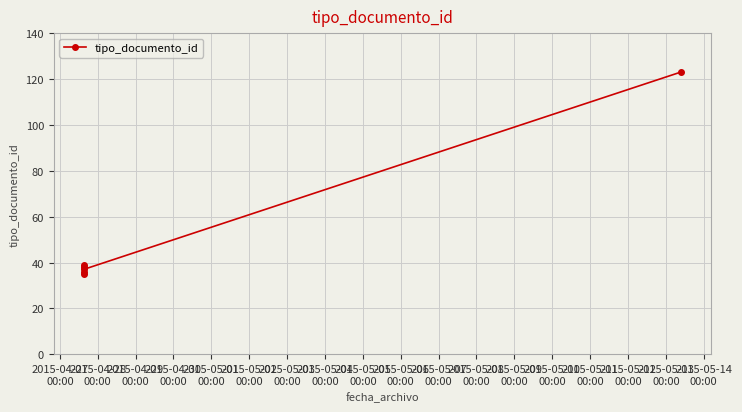

Does the chart display data point markers on the line(s)?

Yes